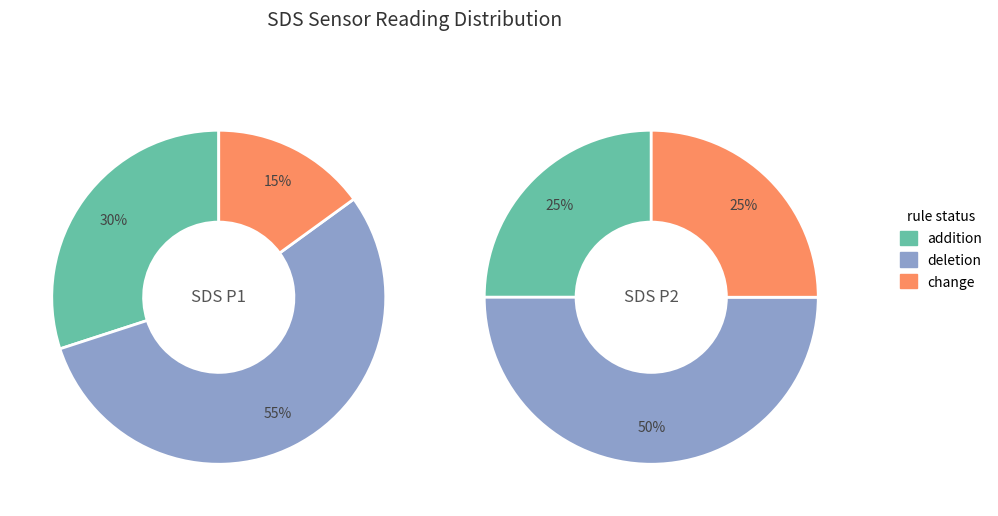

Is it true that 10 is 15% of the pie?

False